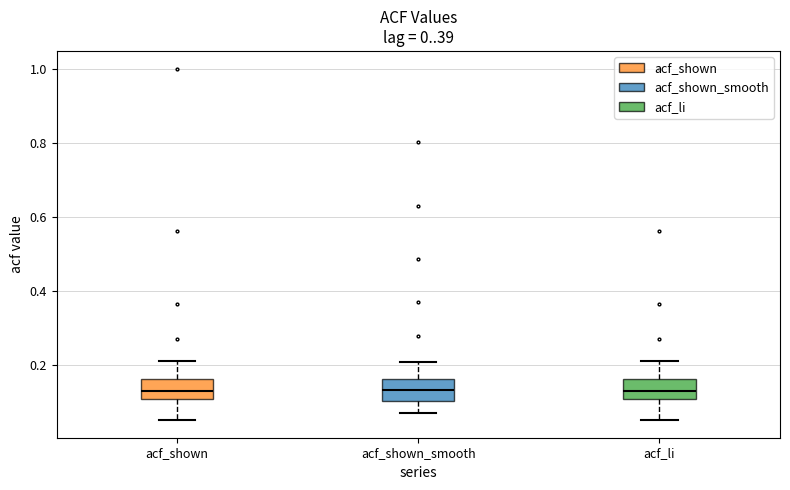

Where does the upper whisker of the box for acf_li end on the y-axis? The values are not printed on the chart, so give them approximately, as read against the axis.

0.22